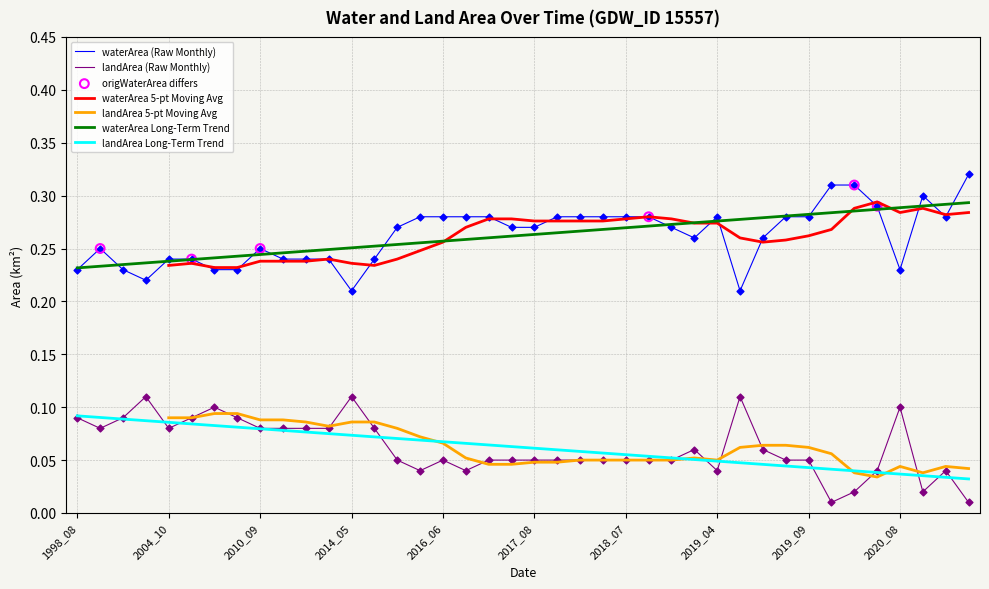

Which series has the widest spread of Y values?

waterArea